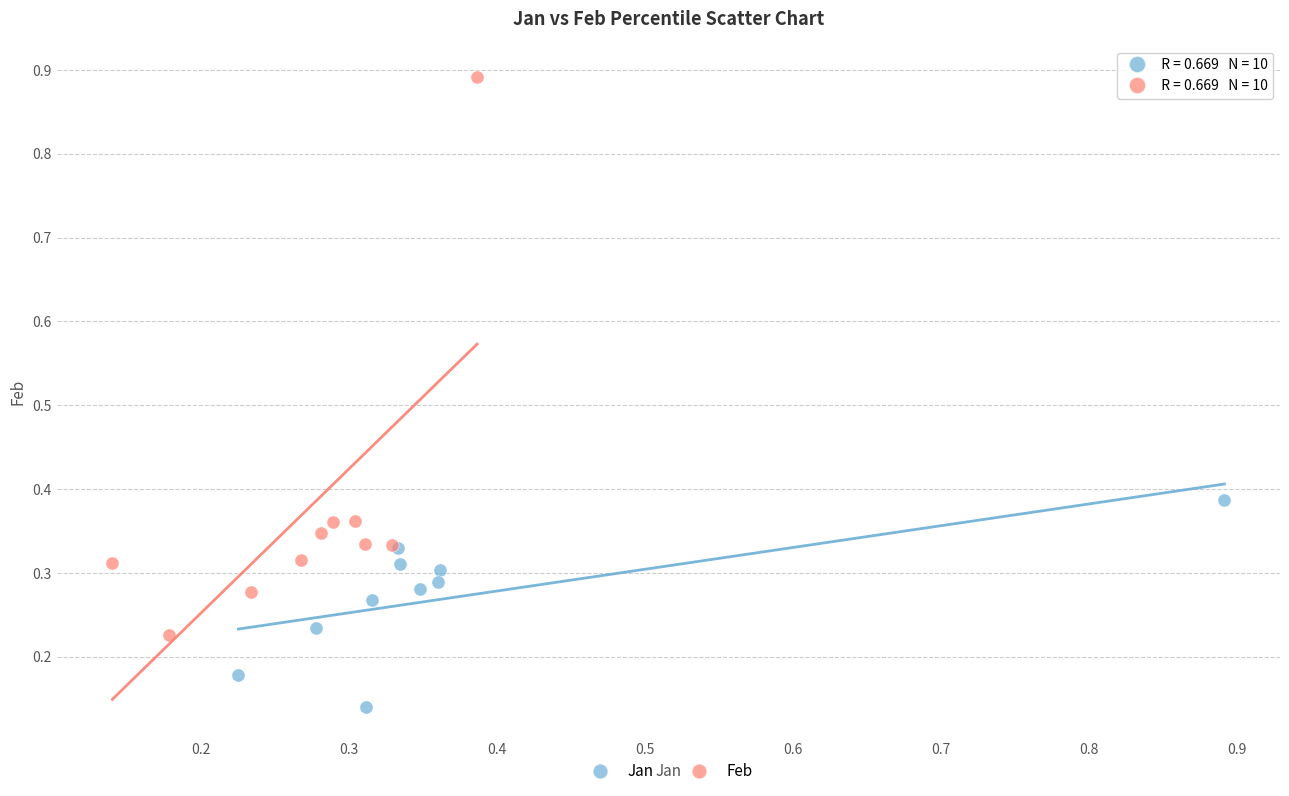

Which series reaches the minimum Y coordinate?

Jan